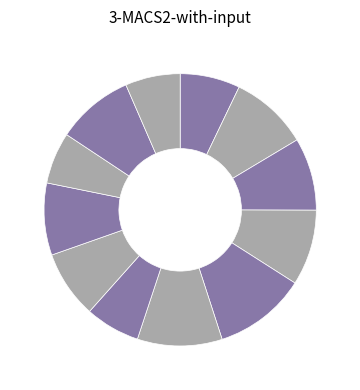

How many segments does this pie chart have?

12